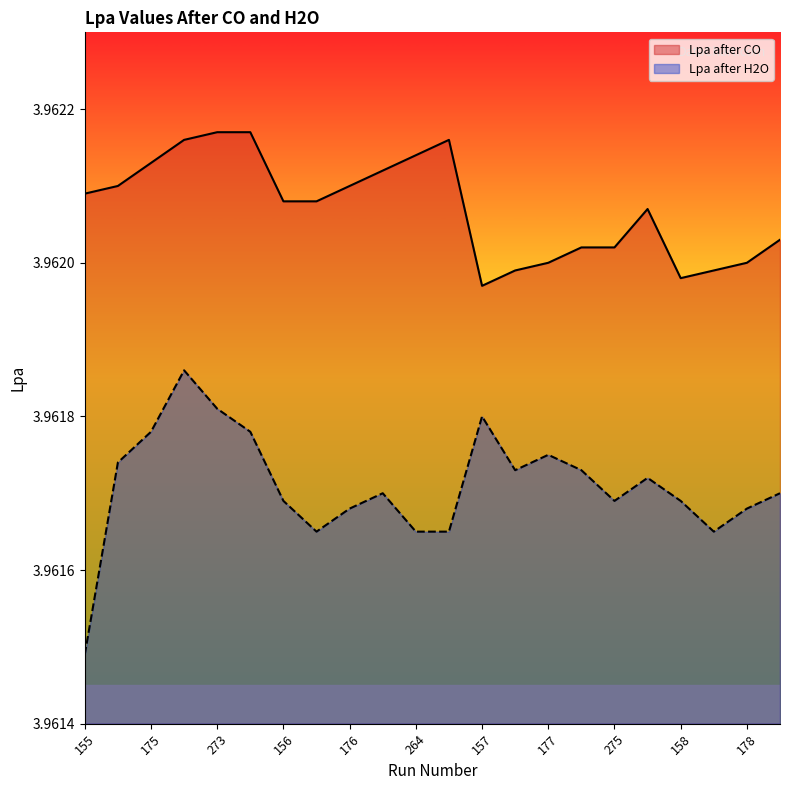

Rank the series by their average value, from lowest to highest.

Lpa after H2O, Lpa after CO